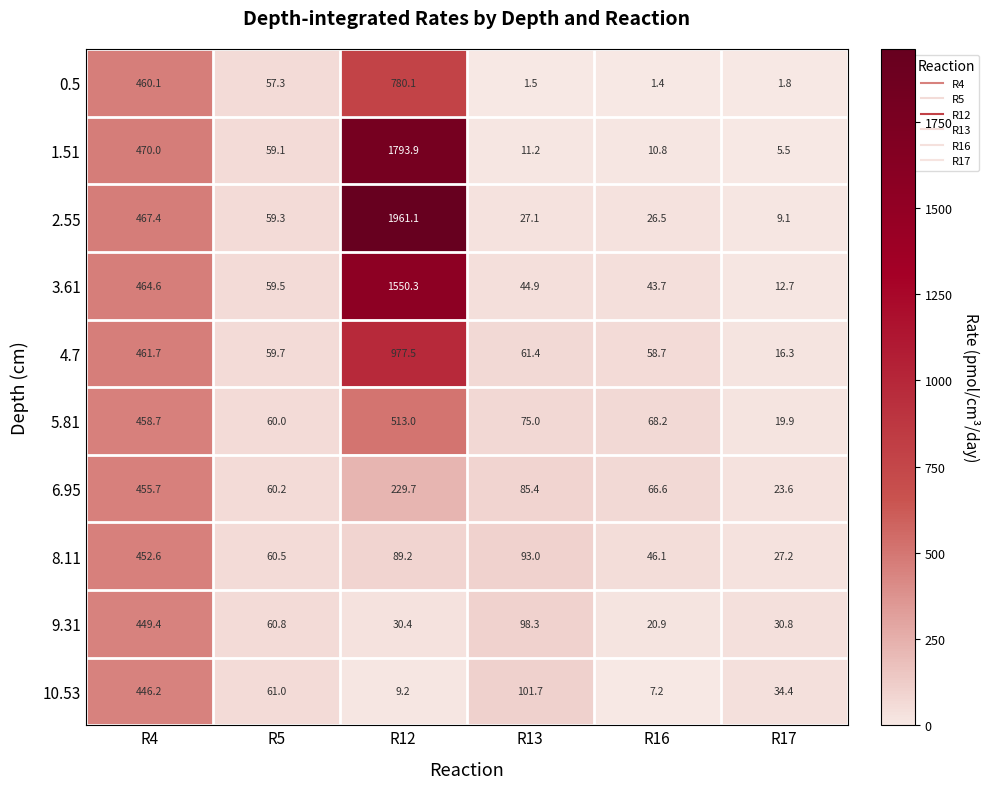

True or false: 2.55 has a value of 16.3 at R16.

False